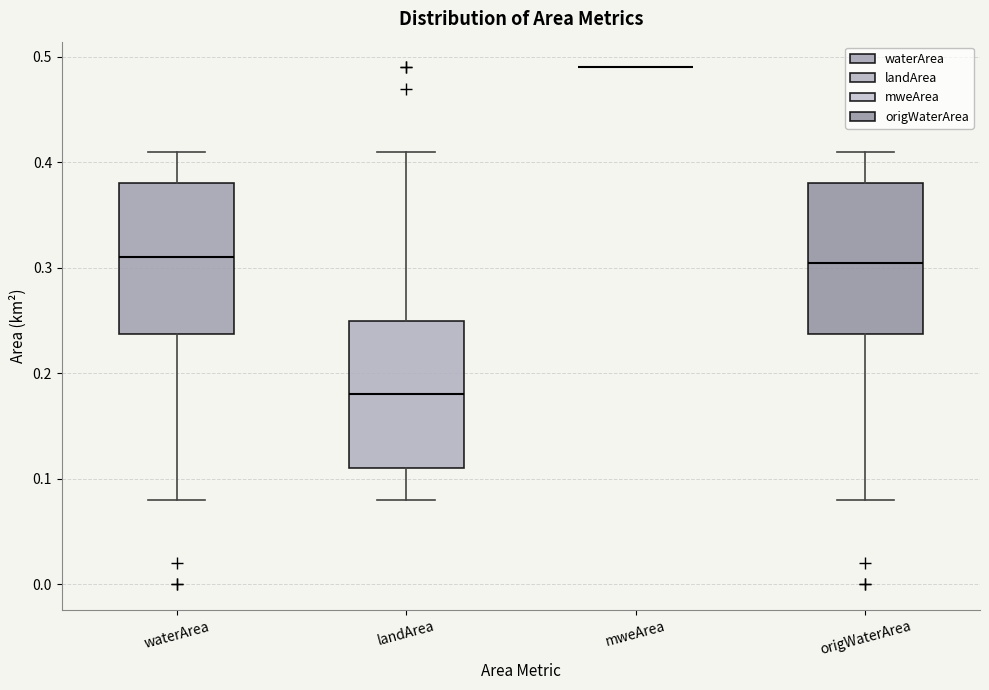

Reading left to right, transcribe this box plot: for each box, give where its median line is, the range the box spans, and where its two whiskers end, as read against the y-axis. The values are not printed on the chart, so give them approximately, as read against the axis.

waterArea: median 0.31, box 0.24 to 0.38, whiskers 0.08 to 0.41
landArea: median 0.18, box 0.11 to 0.25, whiskers 0.08 to 0.41
mweArea: box collapsed to a line at 0.49, whiskers 0.49 to 0.49
origWaterArea: median 0.31, box 0.24 to 0.38, whiskers 0.08 to 0.41